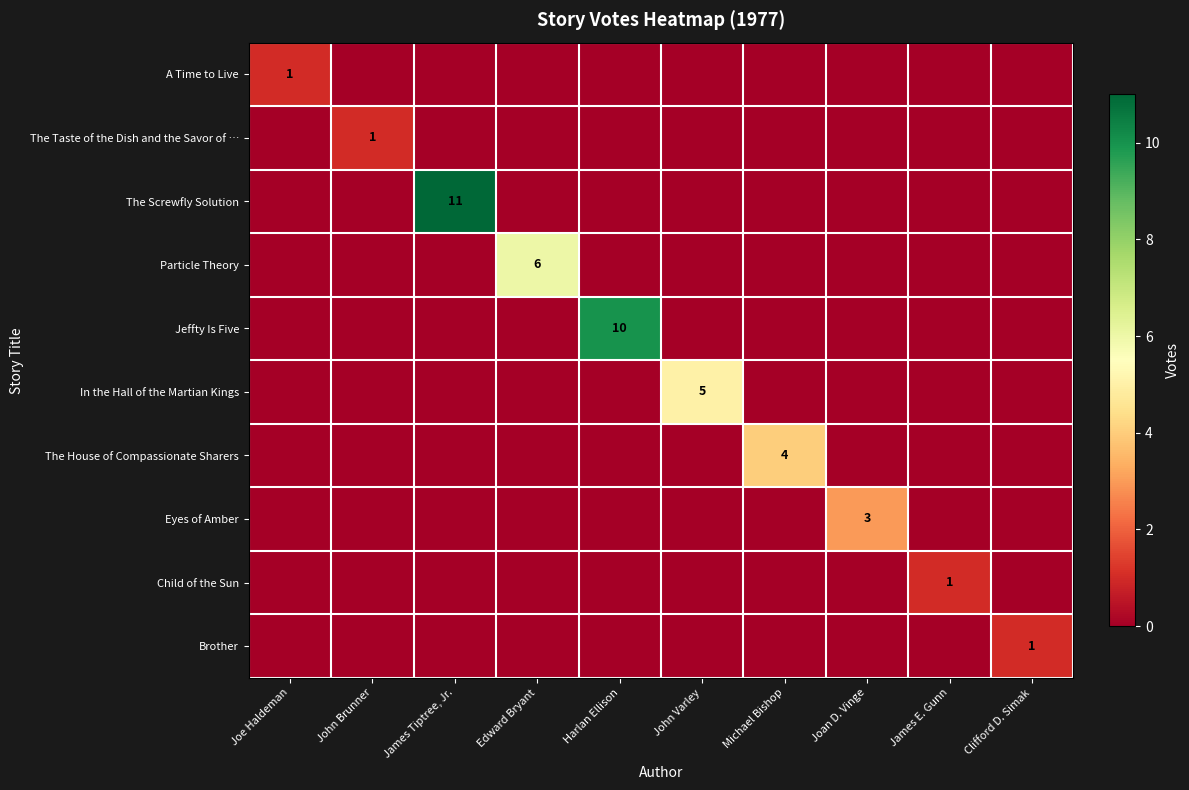

Is the value of The Taste of the Dish and the Savor of … at Joan D. Vinge greater than the value of Brother at Joe Haldeman?

No